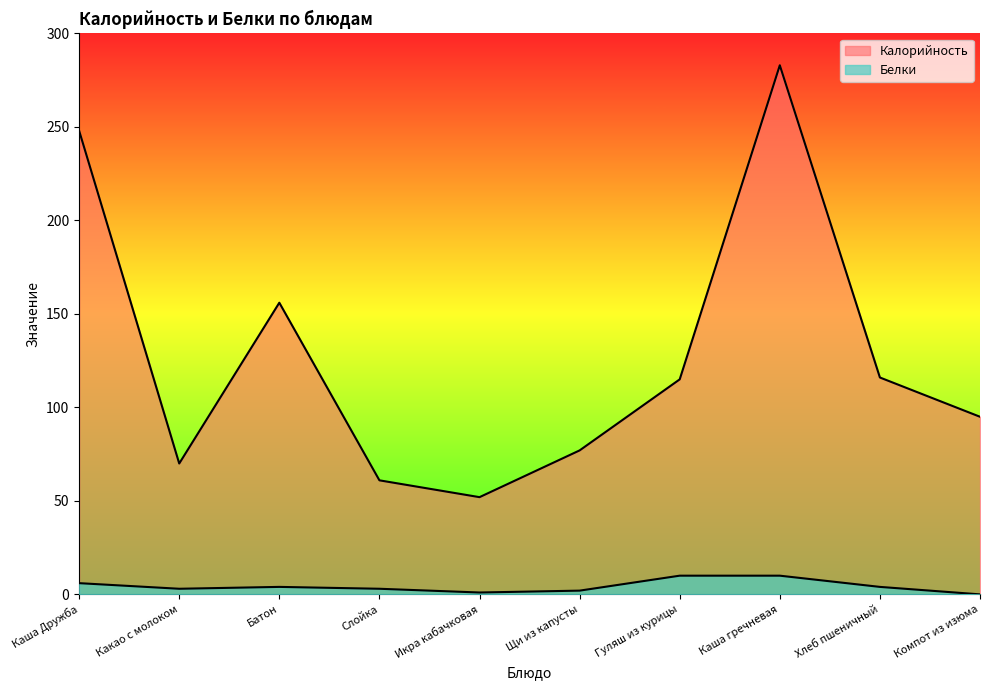

At which label does Калорийность first exceed 115?

Каша Дружба